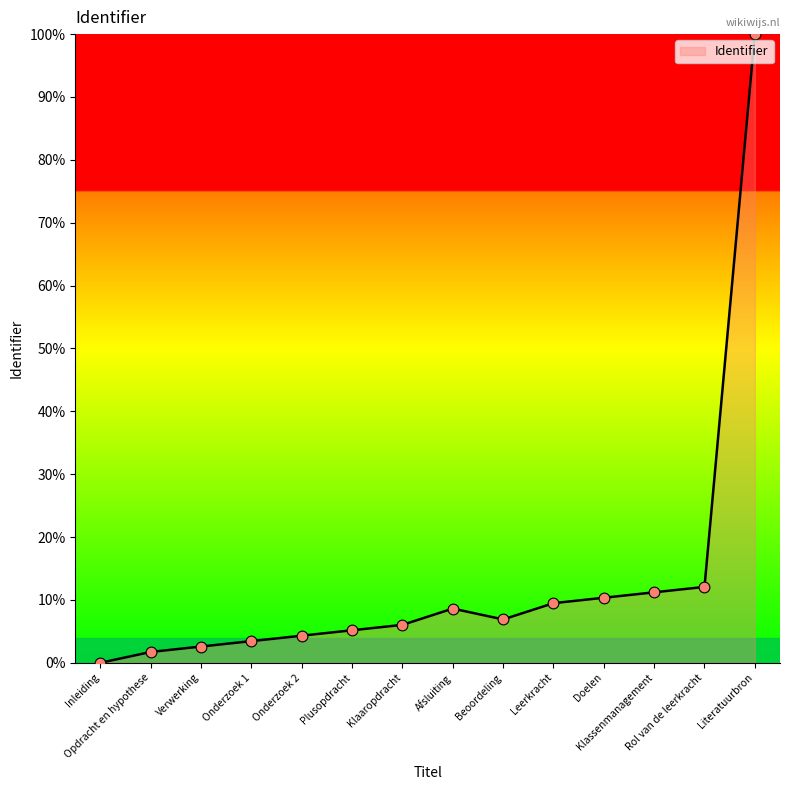

Approximately how many times larger is the value at Leerkracht compared to Onderzoek 2?

2.2